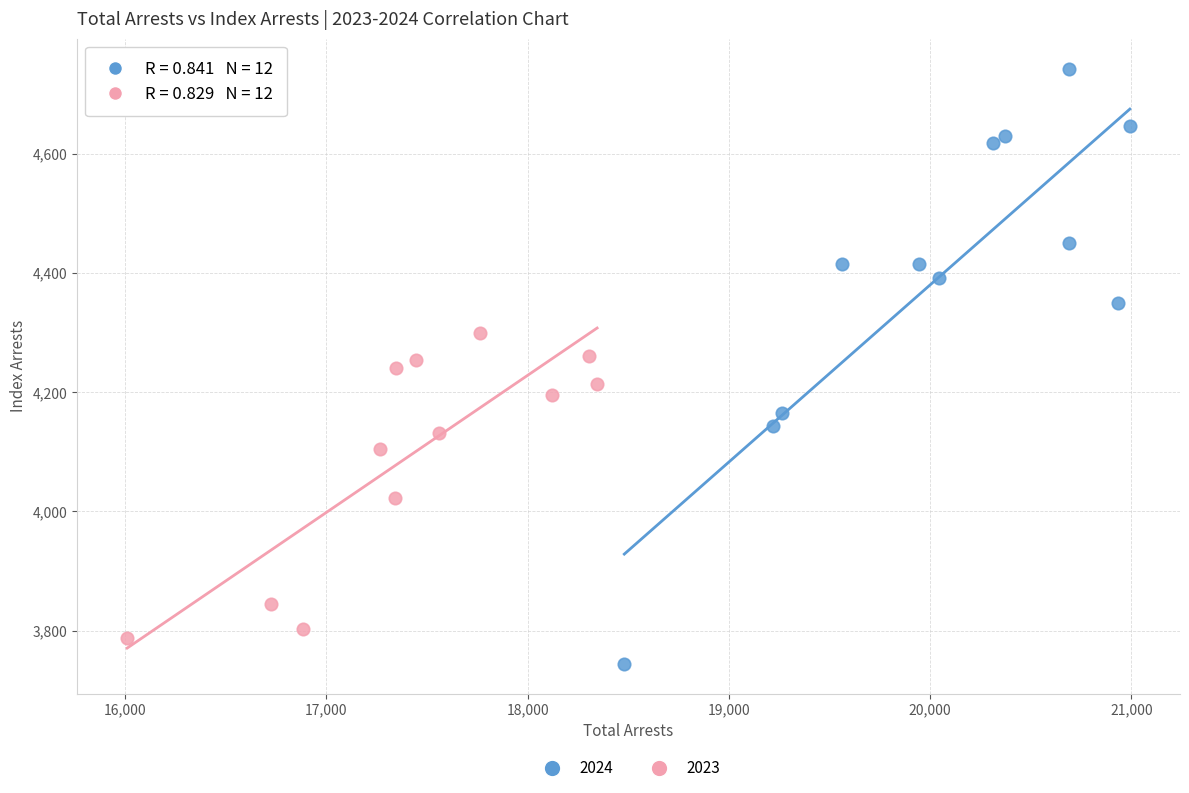

Which series has the widest spread of Y values?

2024